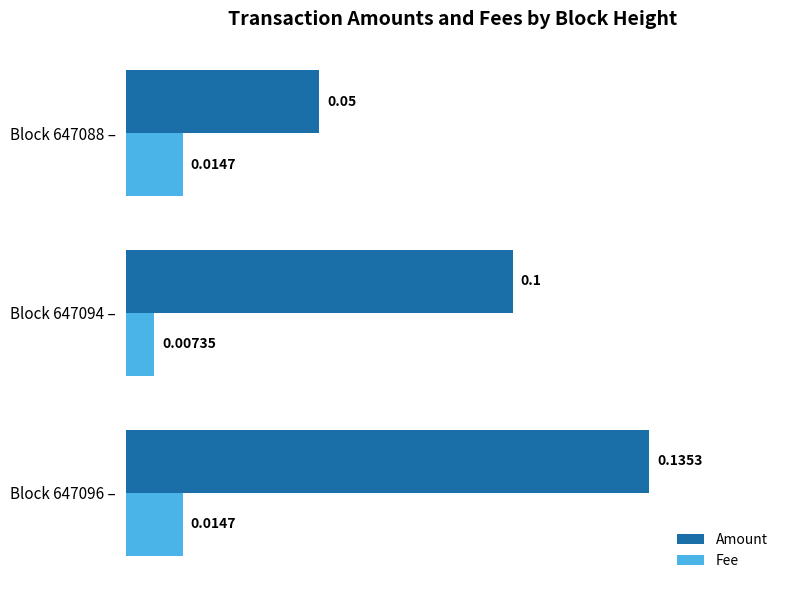

Rank the series by their average value, from highest to lowest.

Amount, Fee